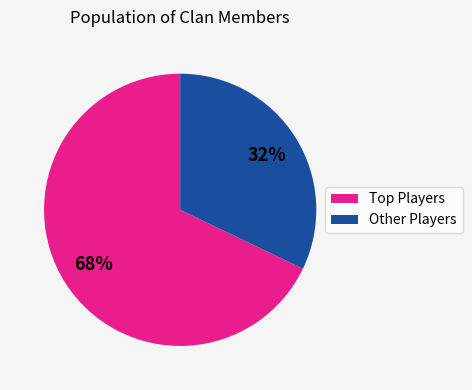

Is there any slice that represents more than half of the pie?

Yes